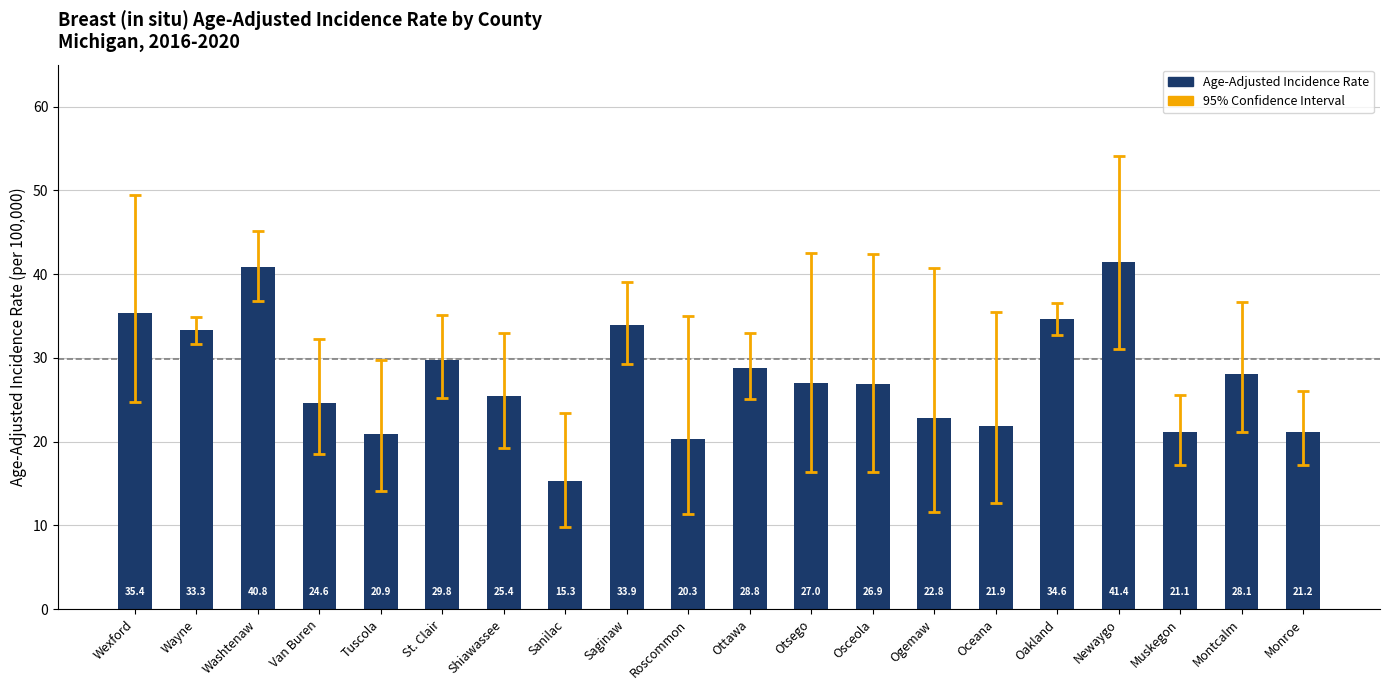

Which label corresponds to the smallest value in the chart?

Sanilac